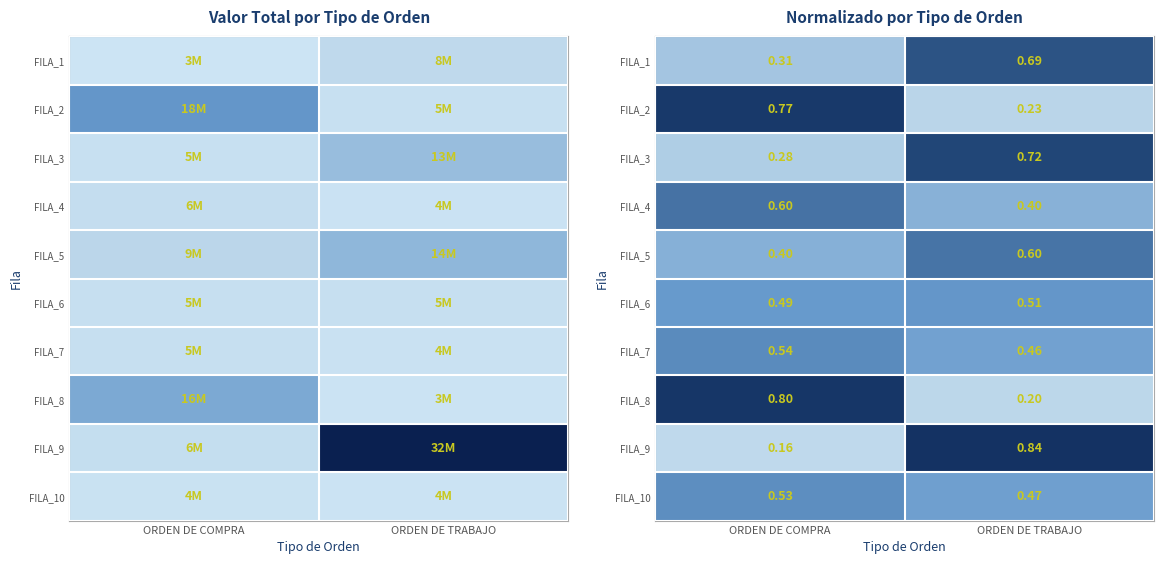

Is it true that FILA_7 equals 0.5 at ORDEN DE TRABAJO?

True